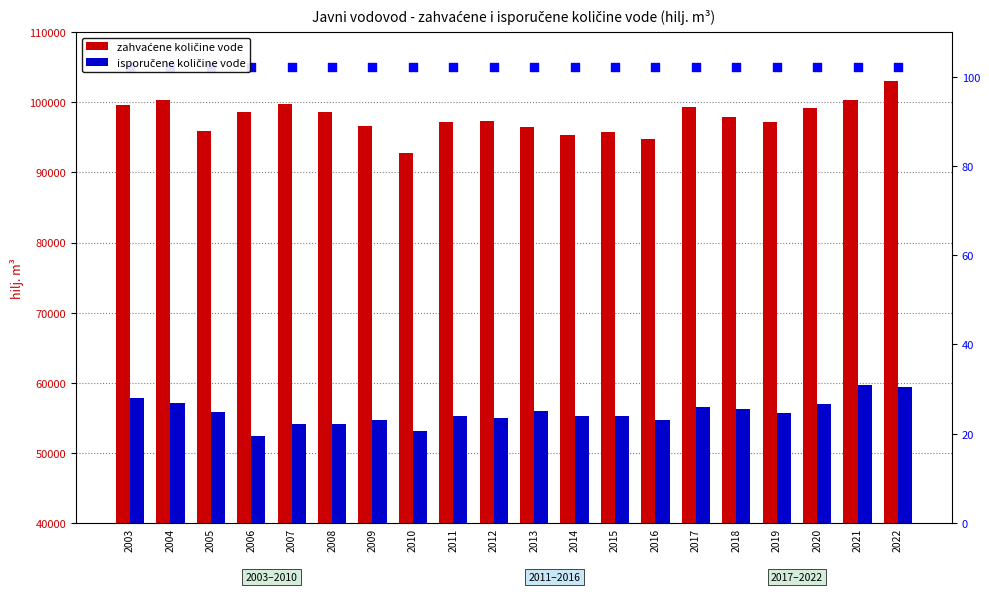

Is the value of zahvaćene količine vode at 2007 greater than the value of isporučene količine vode at 2021?

Yes